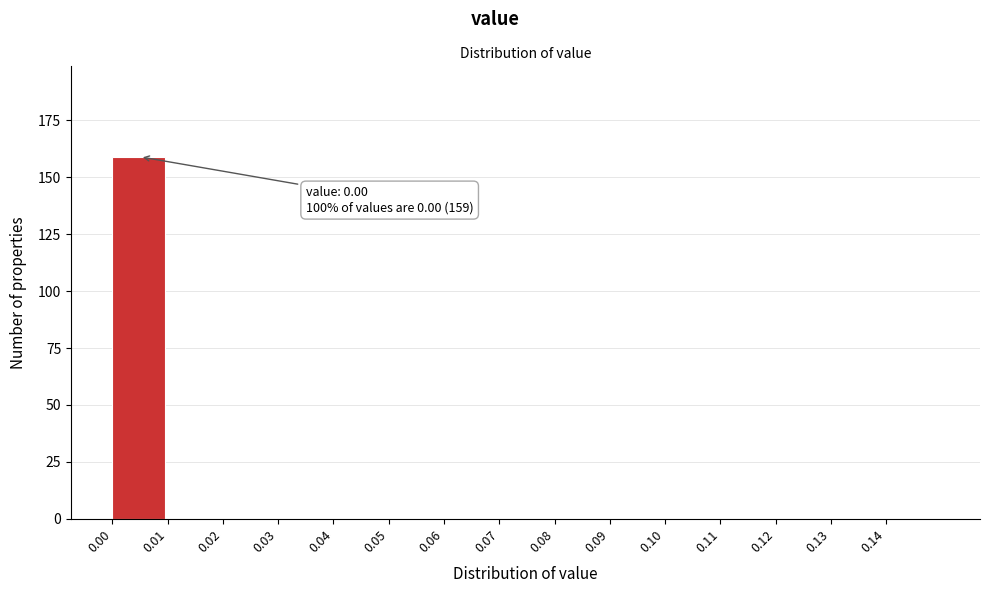

Reading left to right, what are all the values shown in this chart?

0.00=159	0.01=0	0.02=0	0.03=0	0.04=0	0.05=0	0.06=0	0.07=0	0.08=0	0.09=0	0.10=0	0.11=0	0.12=0	0.13=0	0.14=0